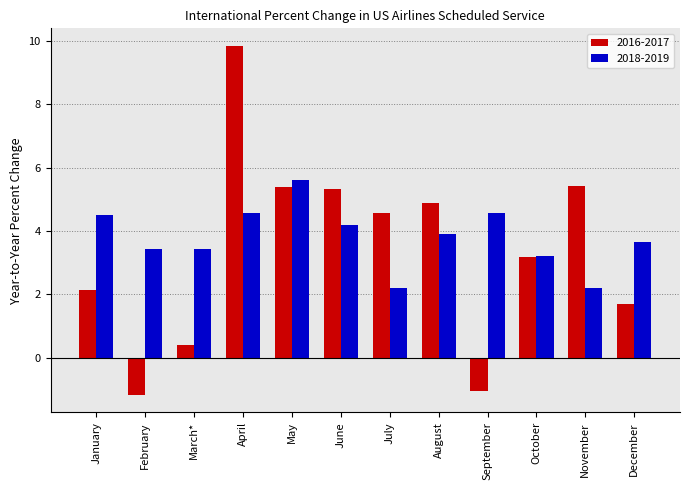

At which label does 2016-2017 reach its peak?

April